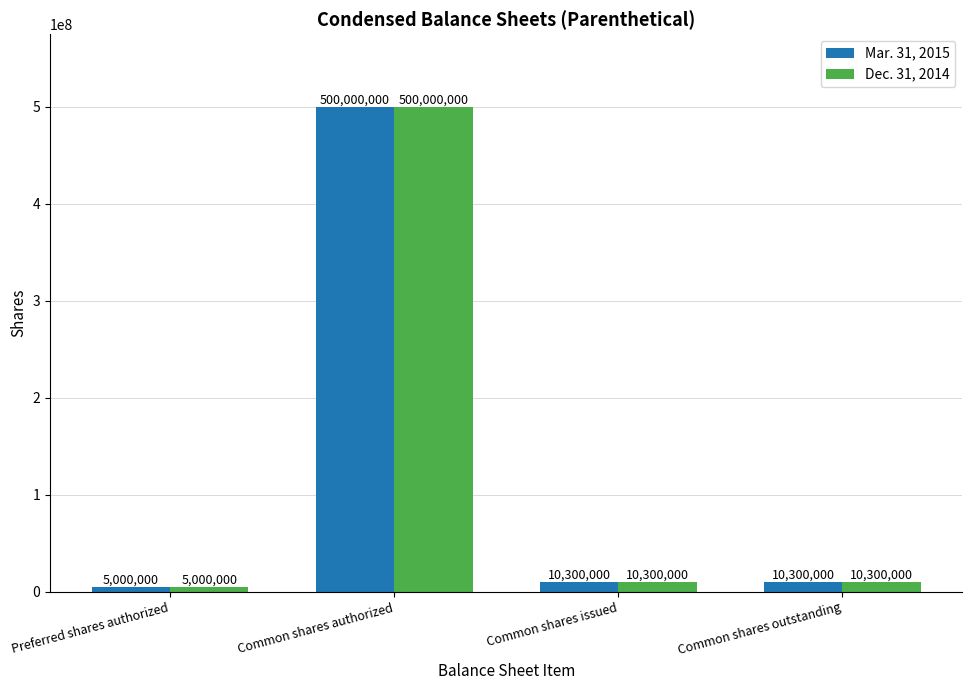

How many bars are there in each group?

2